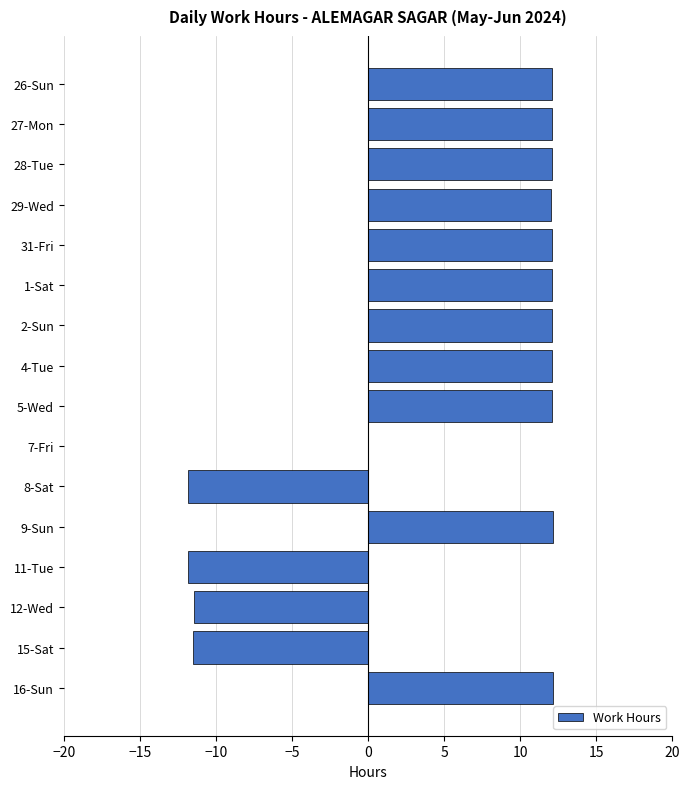

Is it true that the value at 11-Tue is -11.8?

True